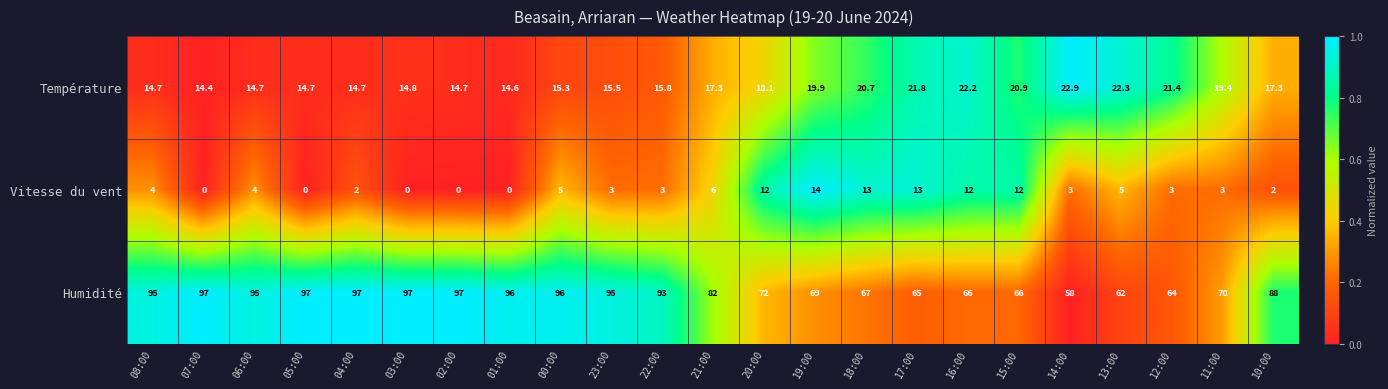

Which series changed the most between 16:00 and 14:00?

Vitesse du vent